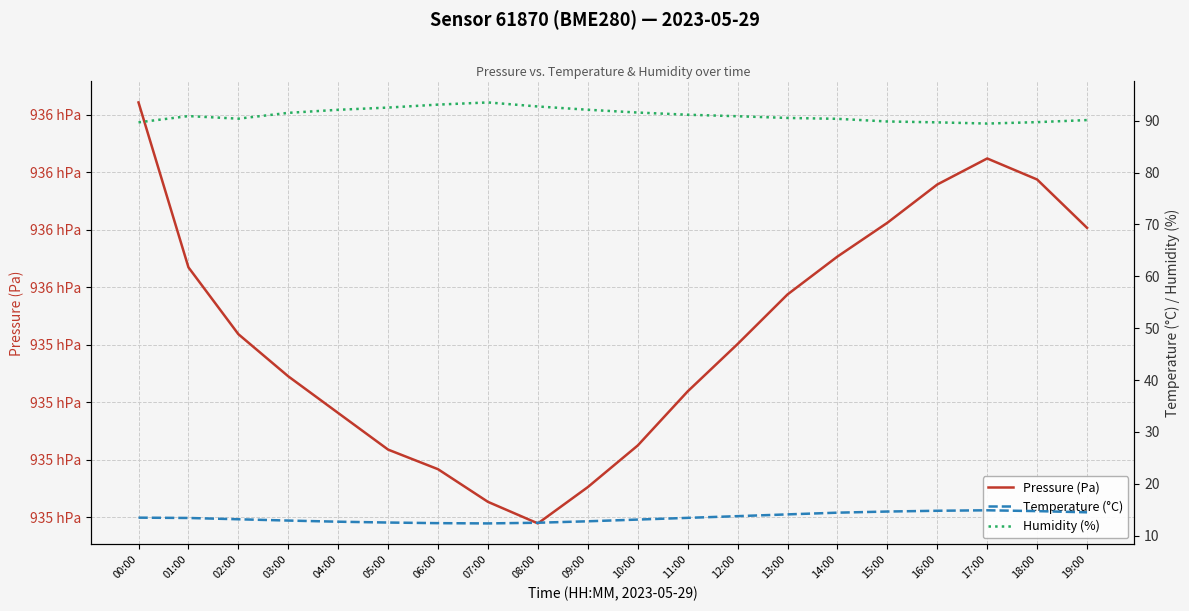

At how many categories does at least one series exceed 75876?

20